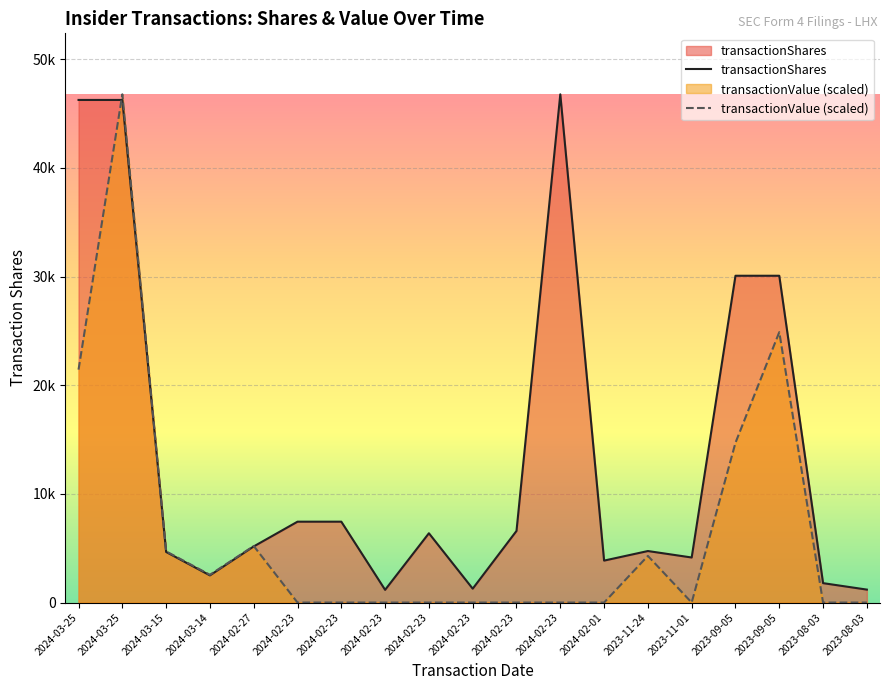

Is the value of transactionShares at 2024-02-23 greater than the value of transactionValue (scaled) at 2024-02-01?

Yes